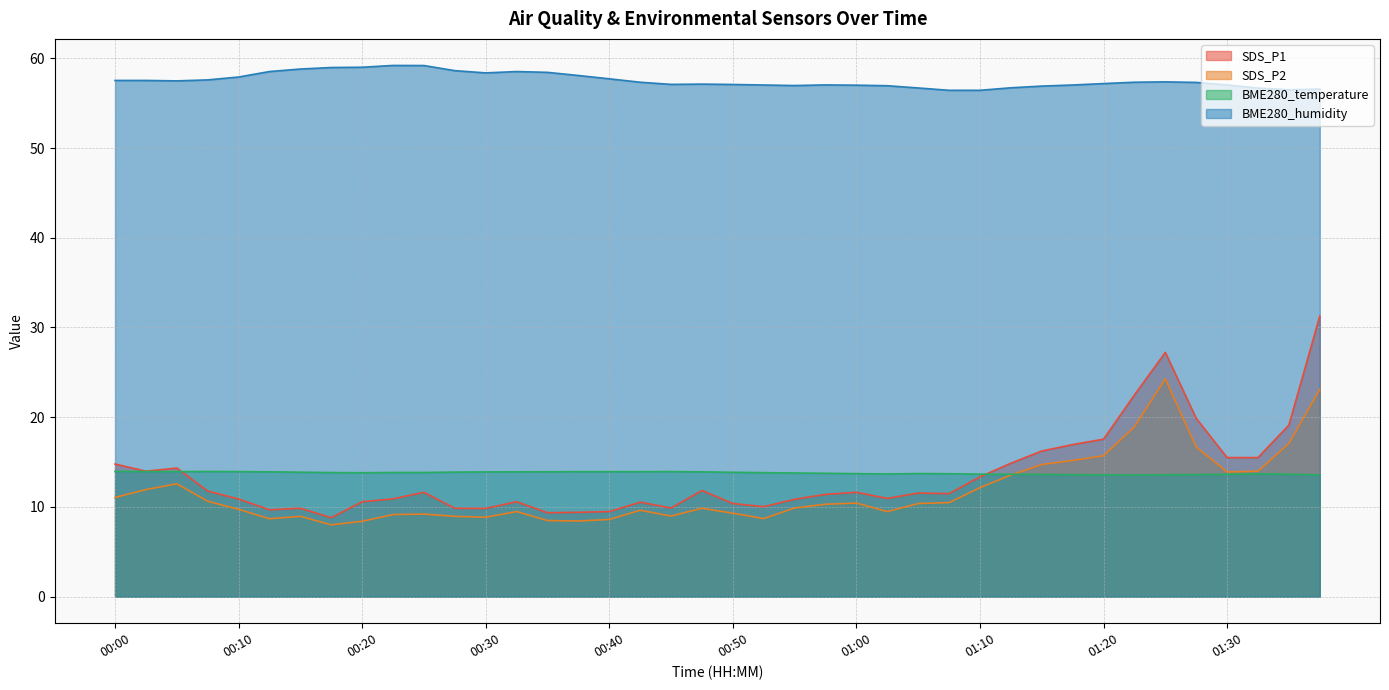

True or false: SDS_P2 and SDS_P1 cross at least once.

False